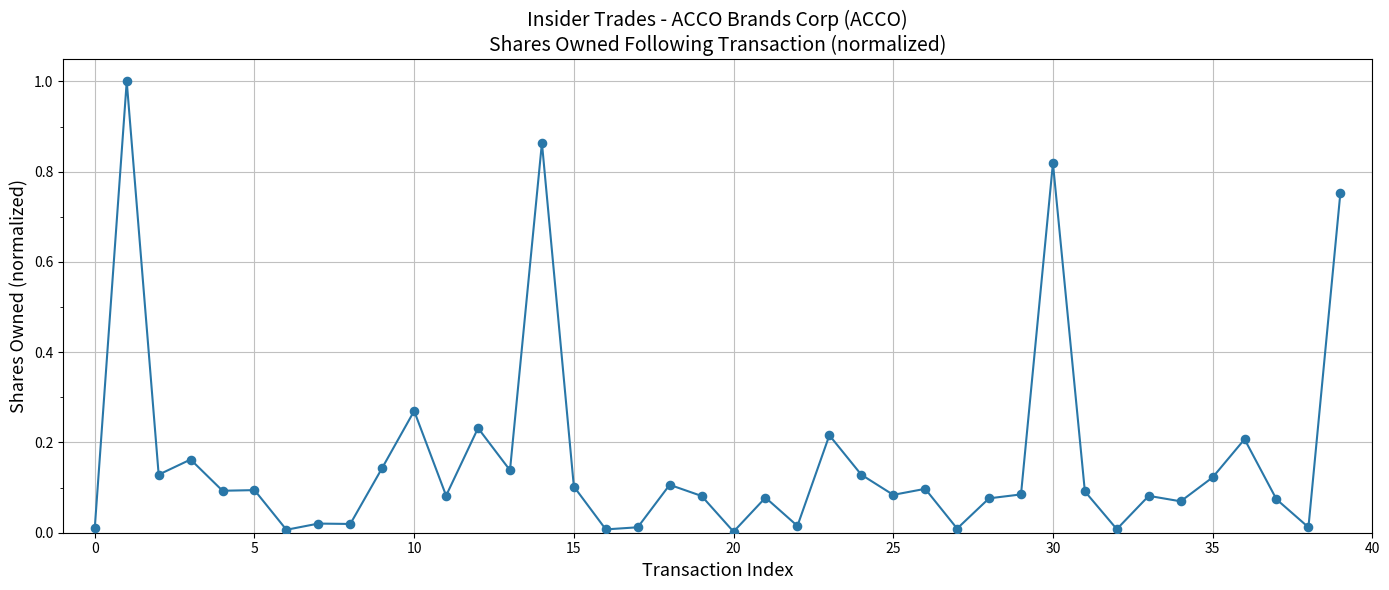

What is the greatest value displayed?

1.0